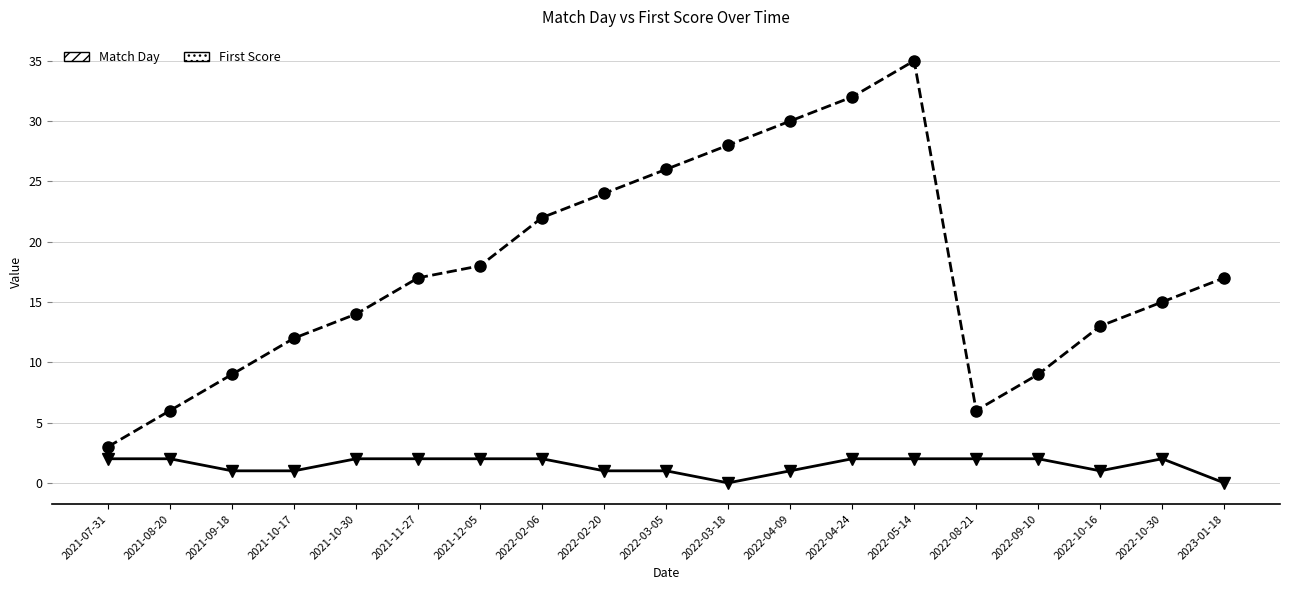

How many lines are shown in the chart?

2